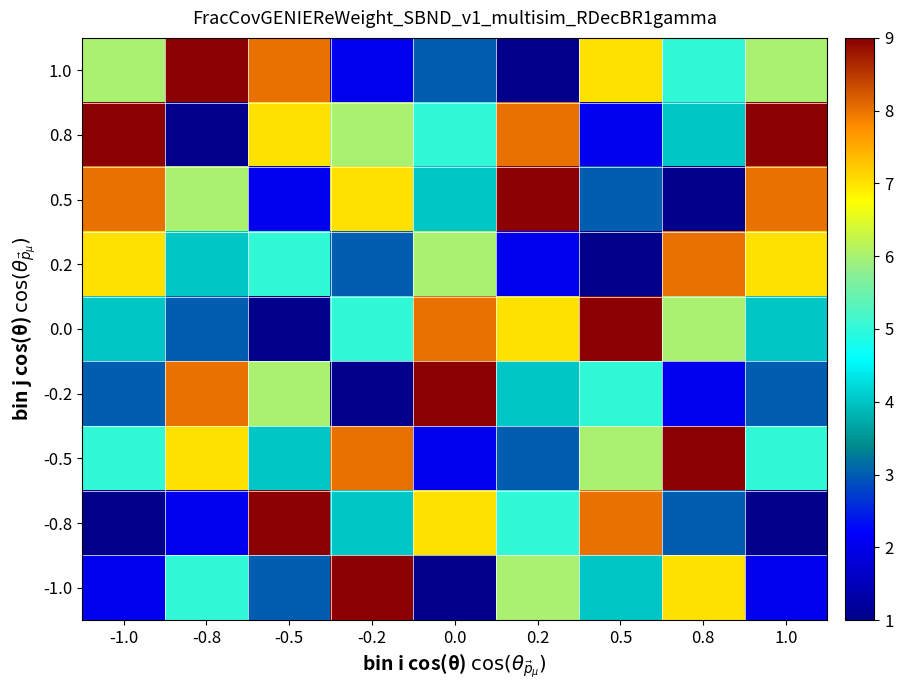

Rank the series by their maximum value, from lowest to highest.

0.2, 1.0, 0.8, 0.5, 0.0, -0.2, -0.5, -0.8, -1.0